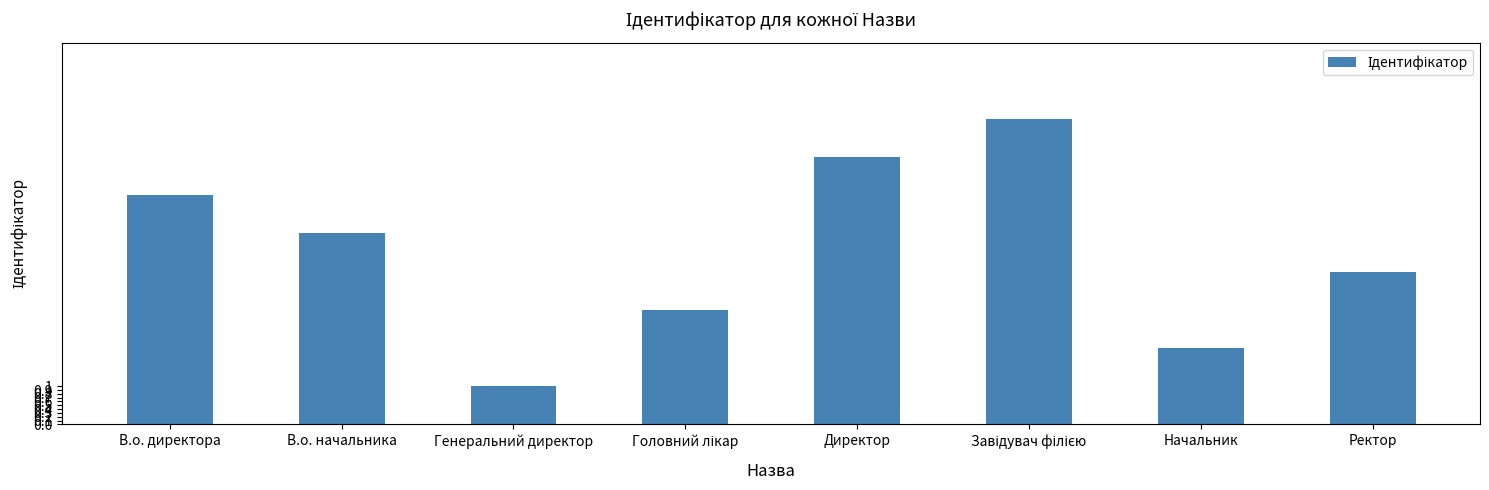

The chart shows a value of 6 at В.о. директора. True or false?

True